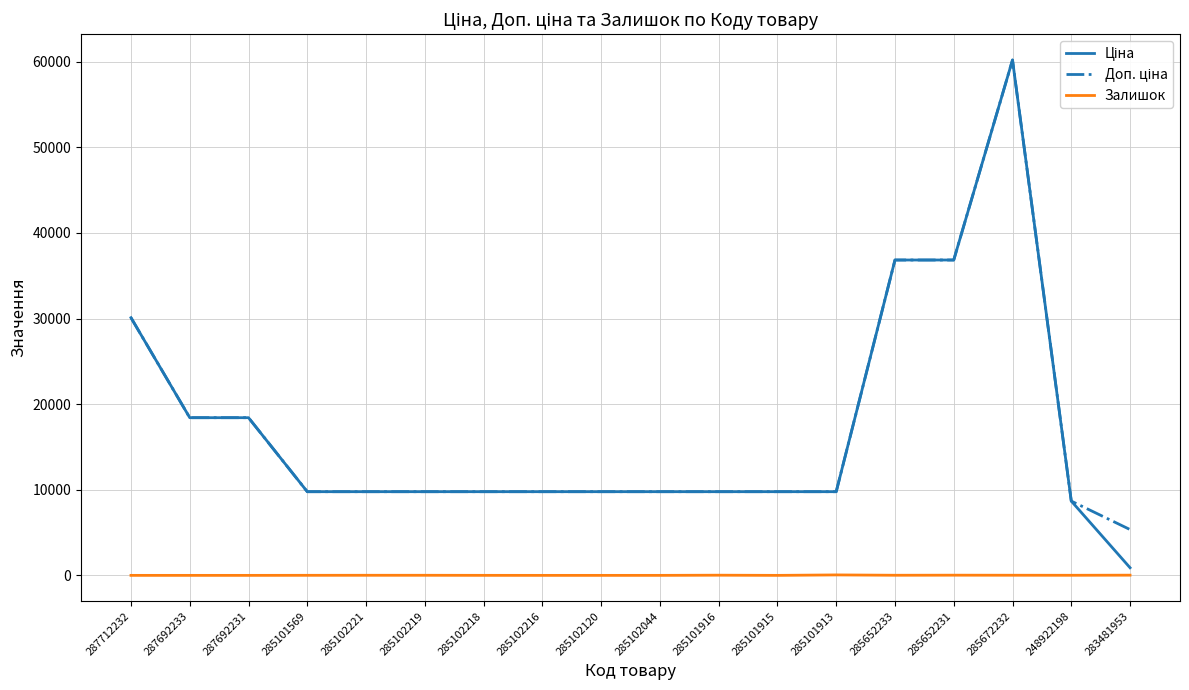

What is the difference between the highest and lowest values at 285102120?

9775.5